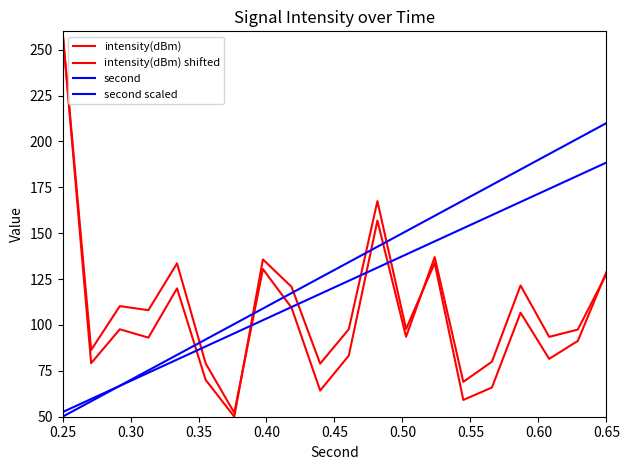

Which series has the largest total across all categories?

second